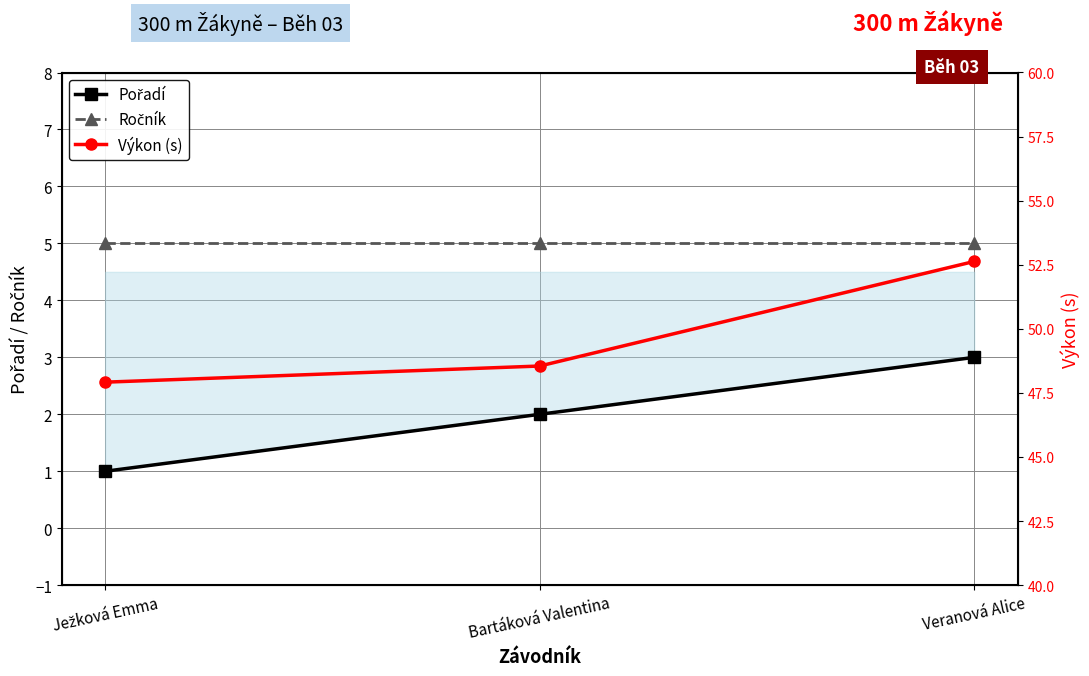

What is the difference between the highest and lowest values at Veranová Alice?

49.6